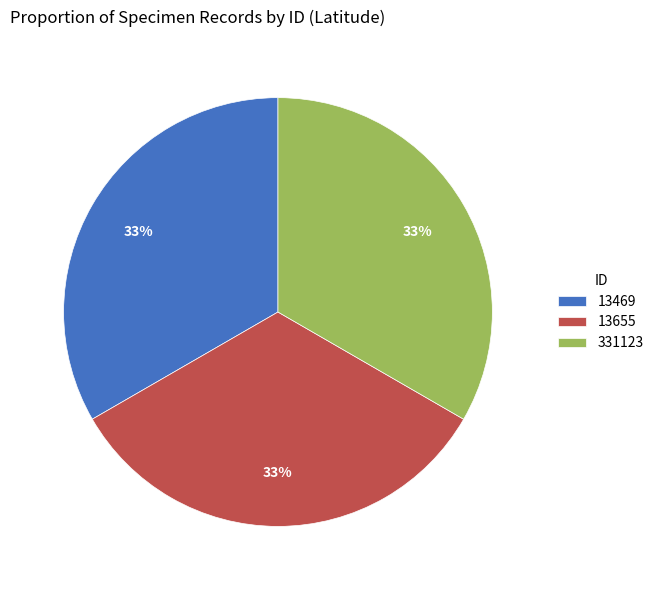

How many segments does this pie chart have?

3